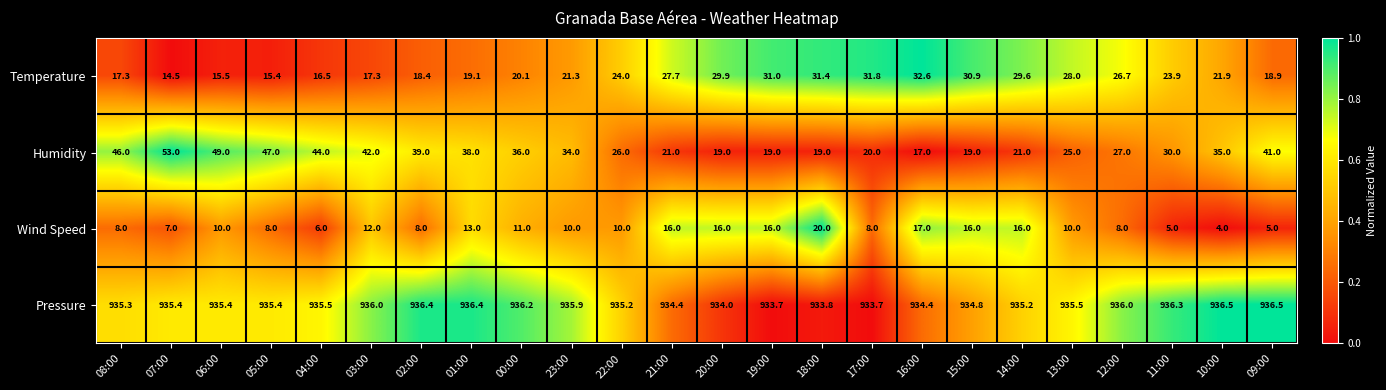

What is the spread (max minus min) of values at 12:00?

928.0